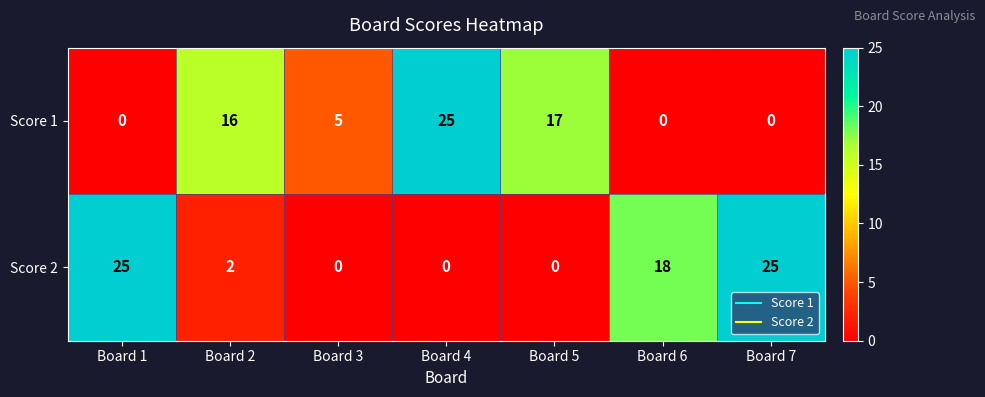

What is the difference between the highest and lowest values at Board 6?

18